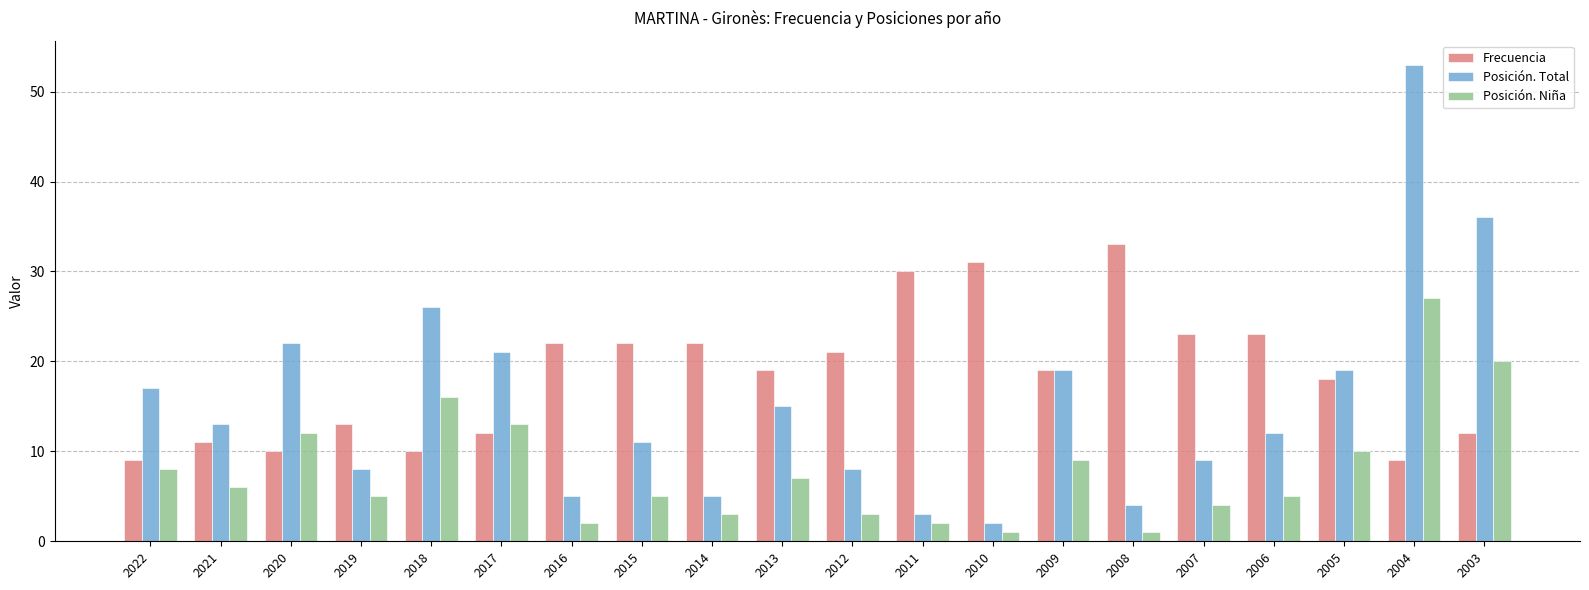

Where is Posición. Total nearest to the value 27?

2018